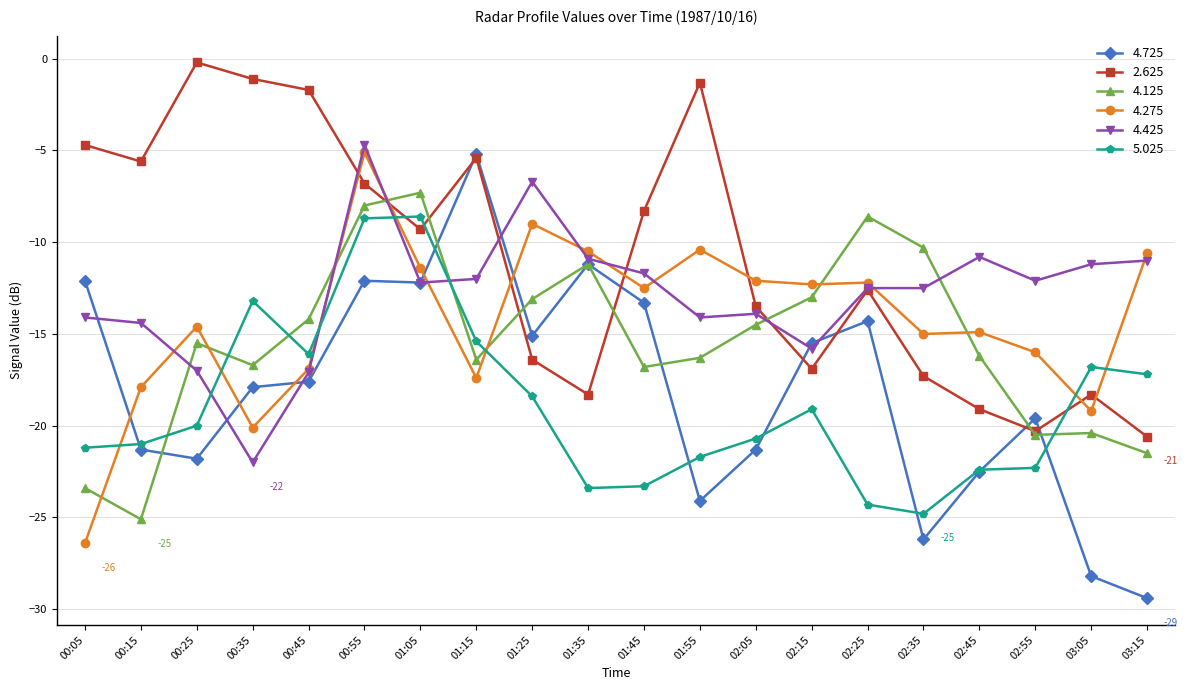

What is the maximum value for 4.425?

-4.7